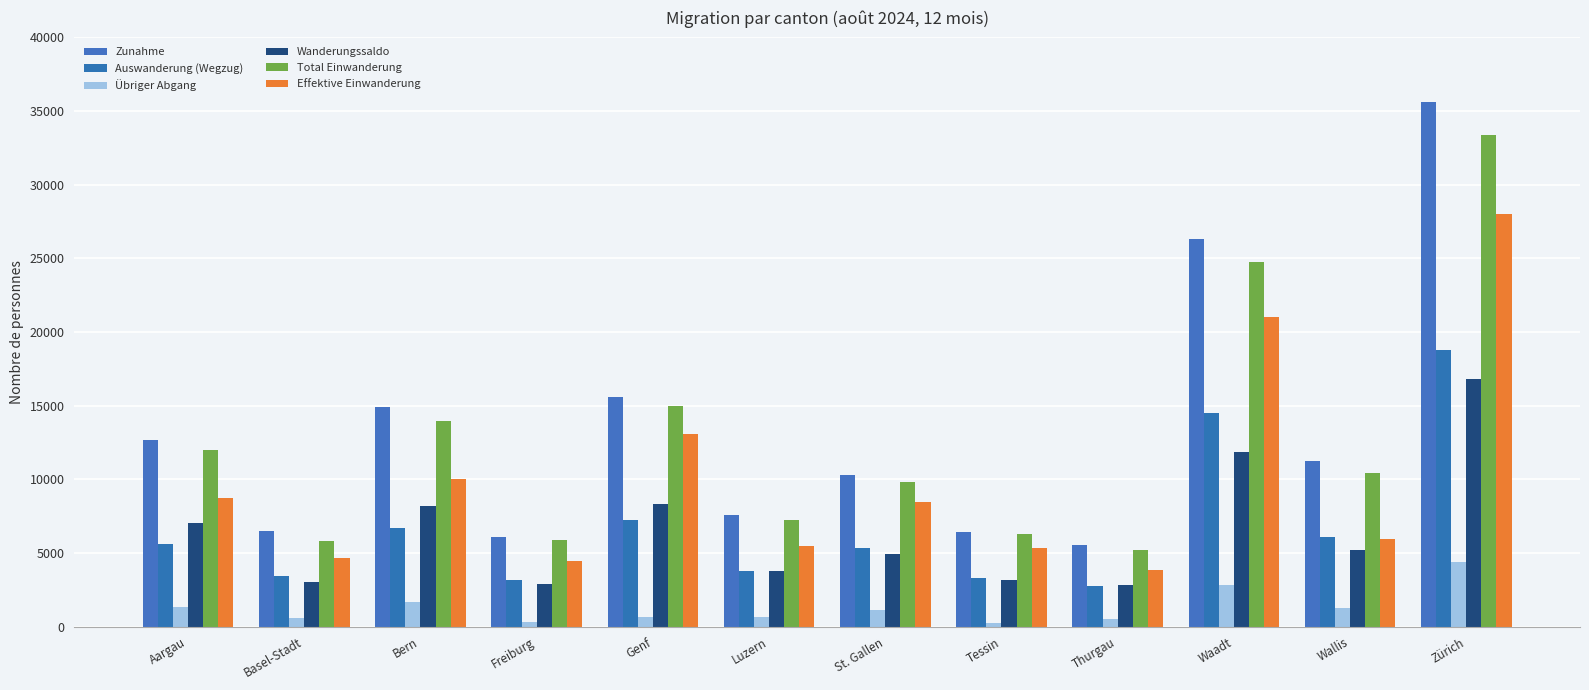

Which series changed the most between Basel-Stadt and Genf?

Total Einwanderung